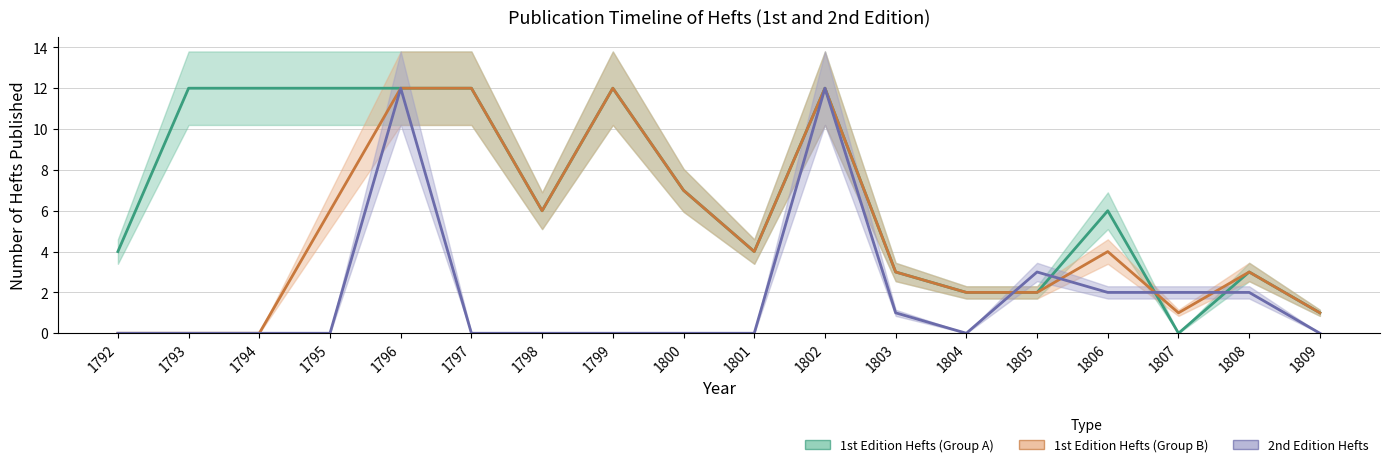

The 2nd Edition Hefts series shows 8 at 1800. True or false?

False